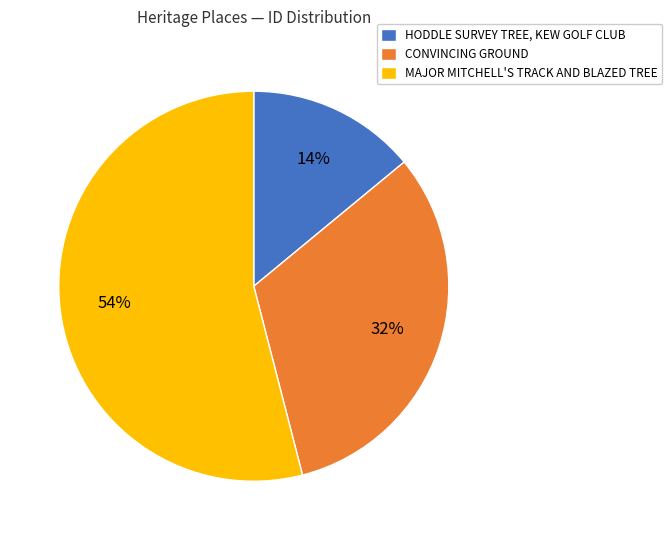

Combined, do HODDLE SURVEY TREE, KEW GOLF CLUB and CONVINCING GROUND account for over 50%?

No